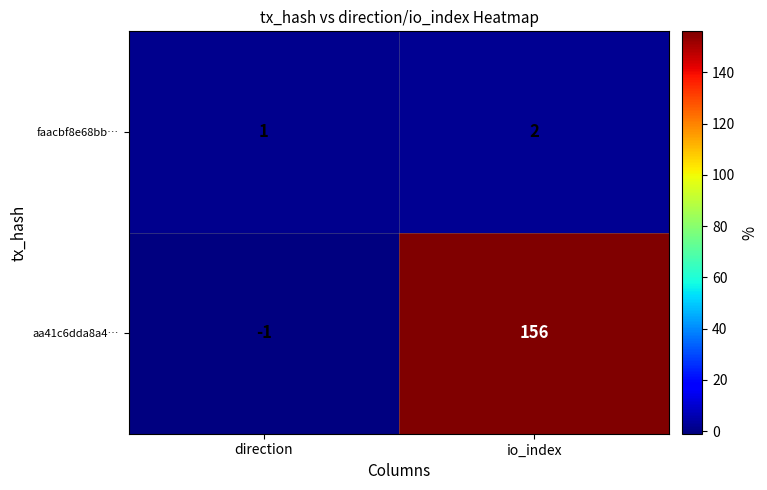

What is the difference between the highest and lowest values at io_index?

154